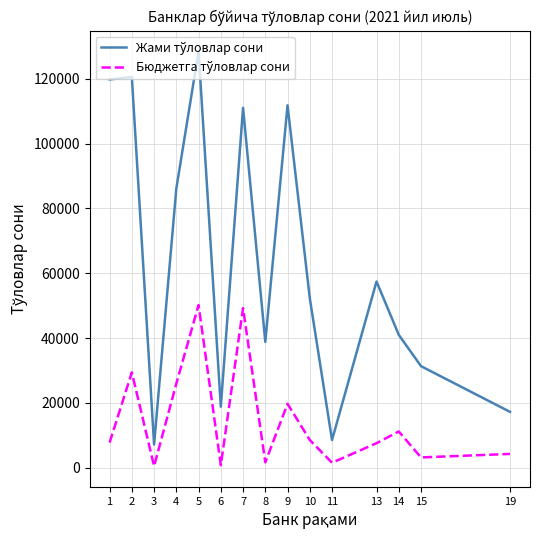

What is the value of the Жами тўловлар сони point at the 6th from the left?

18802